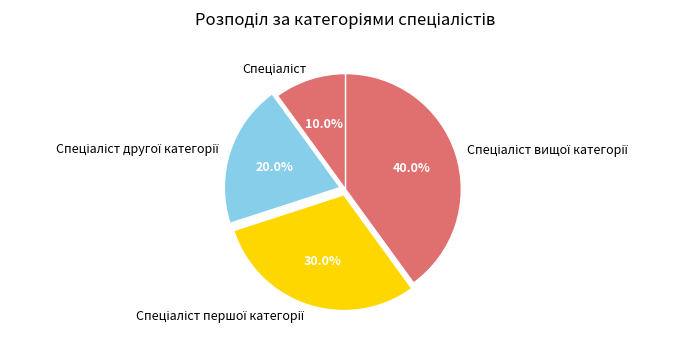

Is there a majority slice in this chart?

No